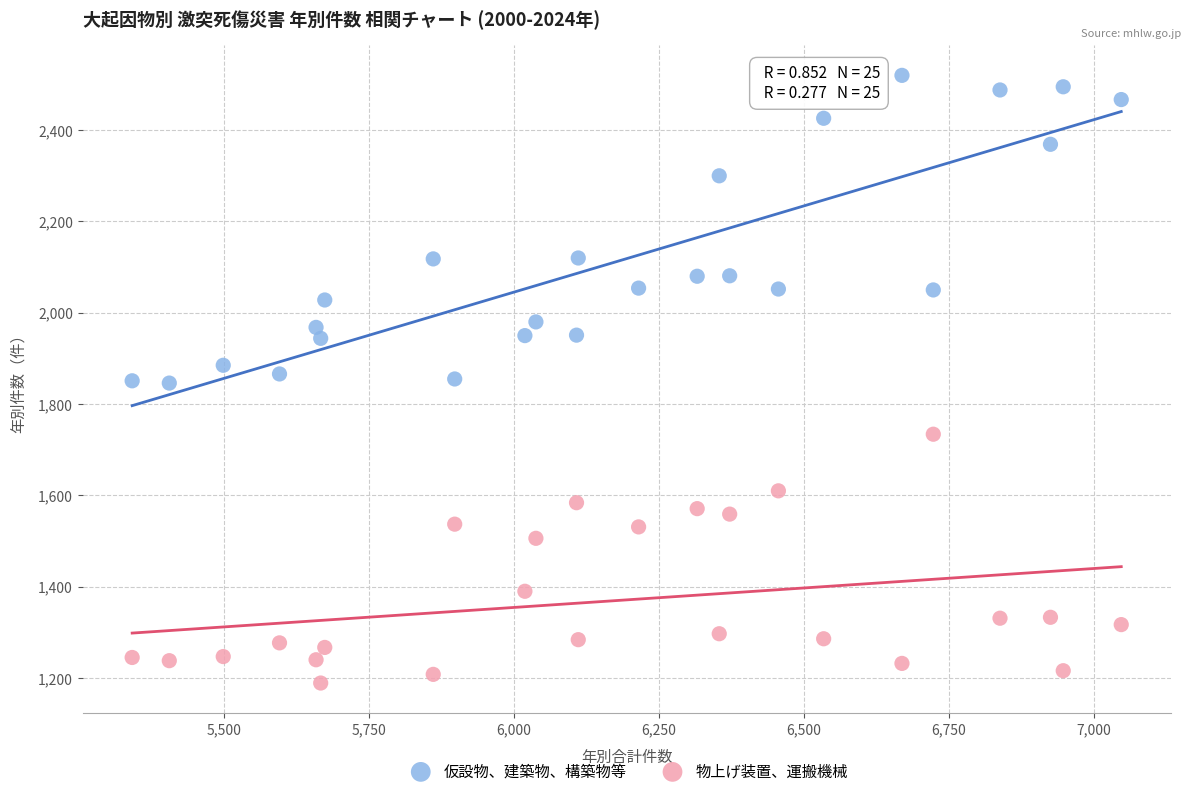

What are all the series names shown in the legend?

仮設物、建築物、構築物等, 物上げ装置、運搬機械